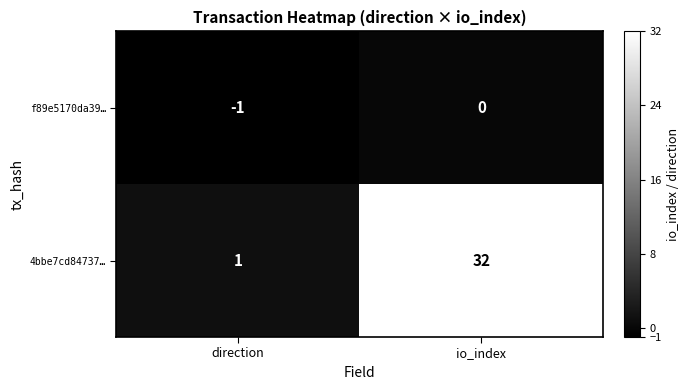

Which series has the largest total across all categories?

4bbe7cd84737…